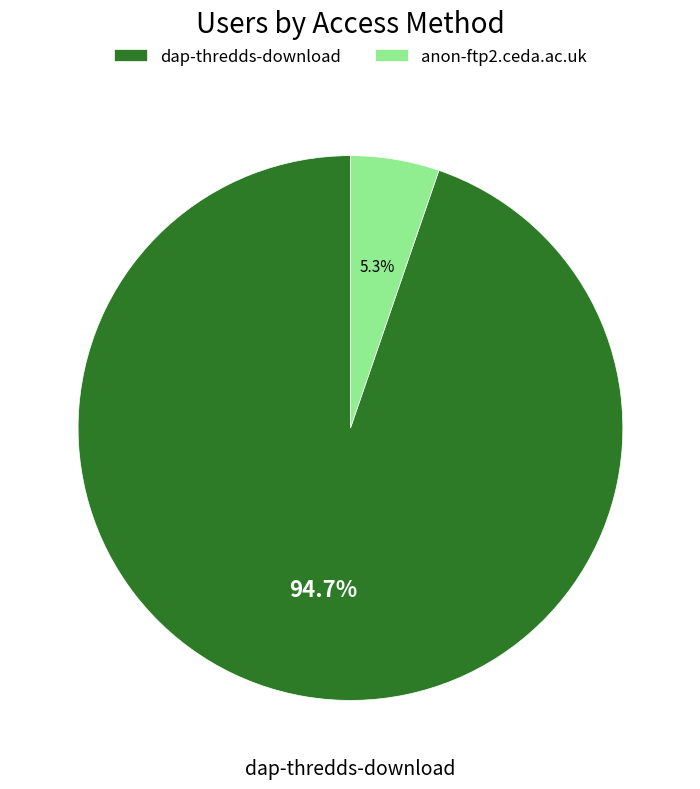

To the nearest percent, what portion does anon-ftp2.ceda.ac.uk represent?

5%